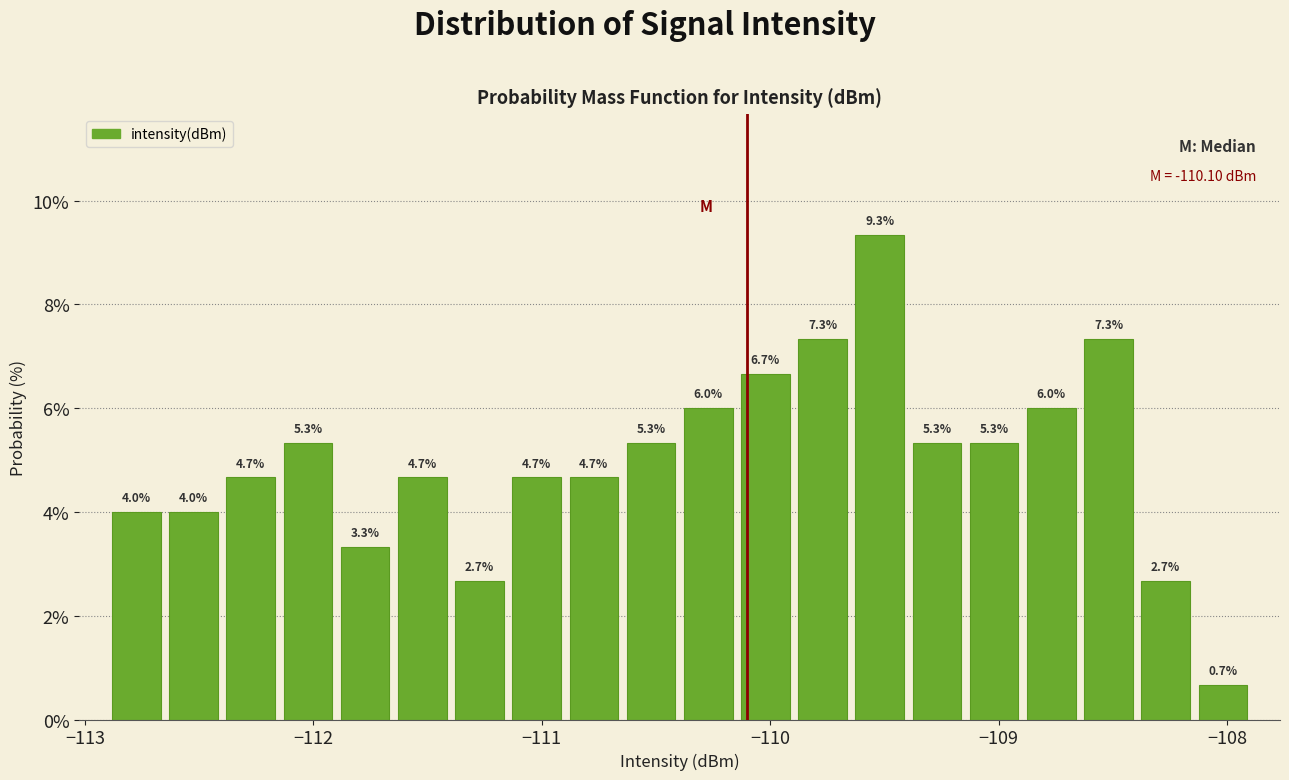

Read against the x-axis, roughly where is the centre of the tallest bar?

-109.5